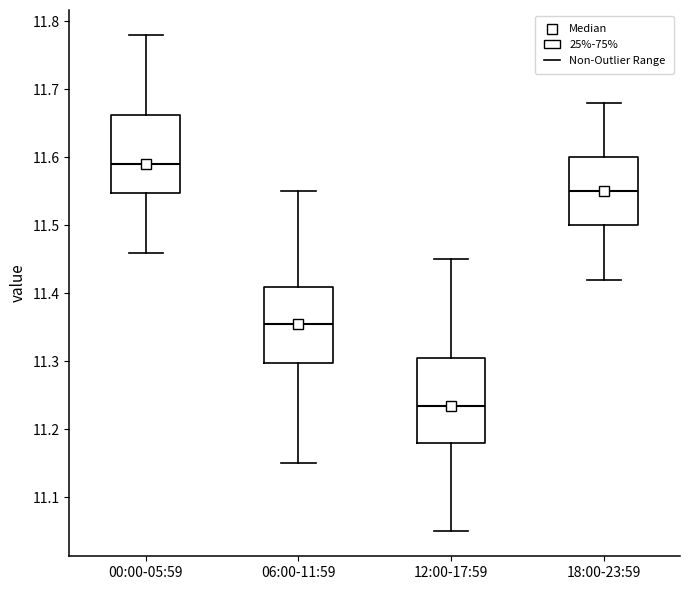

Reading left to right, read every box against the y-axis: the position of its median line, the range the box covers, and the ends of its whiskers. The values are not printed on the chart, so give them approximately, as read against the axis.

00:00-05:59: median 11.59, box 11.55 to 11.66, whiskers 11.46 to 11.78
06:00-11:59: median 11.36, box 11.30 to 11.41, whiskers 11.15 to 11.55
12:00-17:59: median 11.24, box 11.18 to 11.31, whiskers 11.05 to 11.45
18:00-23:59: median 11.55, box 11.50 to 11.60, whiskers 11.42 to 11.68